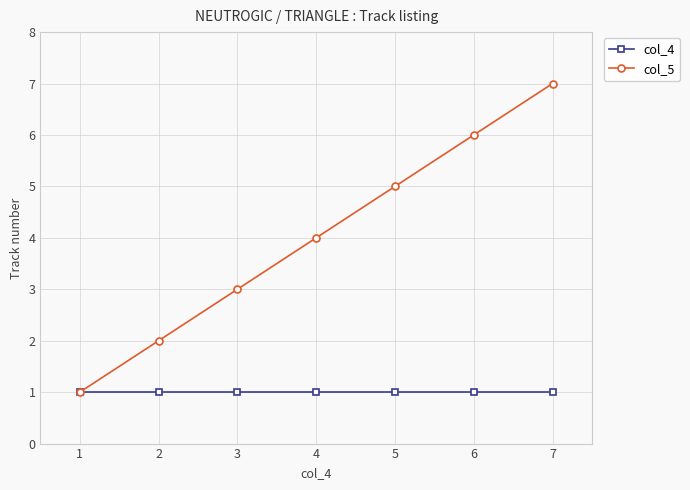

What is the sum of all col_4 values?

7